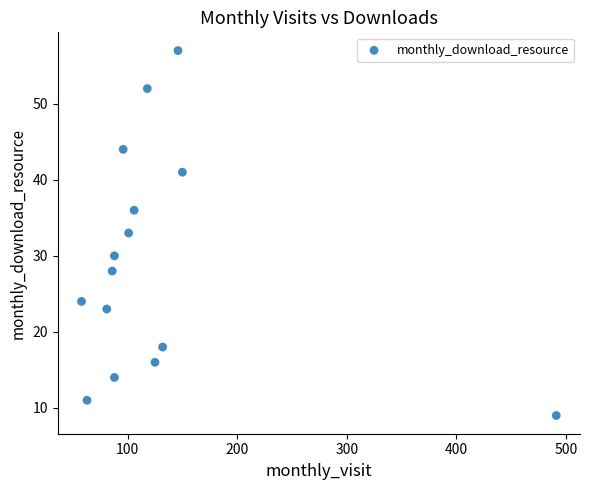

What is the range of Y values (max minus min)?

48